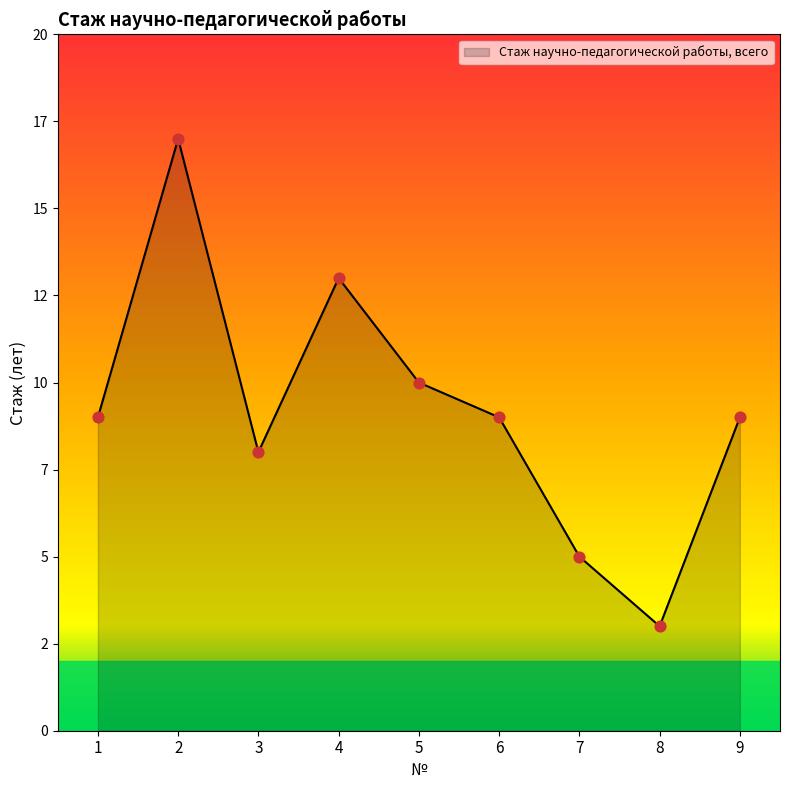

What is the change in value from 5 to 6?

-1